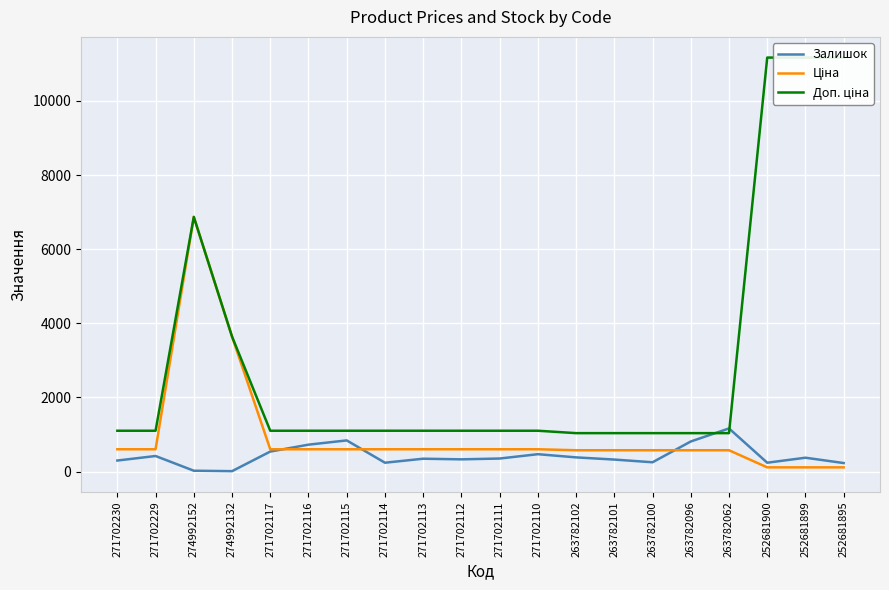

Reading left to right, list all the values displayed in this chart.

Залишок: 271702230=296.0	271702229=418.0	274992152=21.0	274992132=9.0	271702117=538.0	271702116=724.0	271702115=839.0	271702114=237.0	271702113=345.0	271702112=328.0	271702111=350.0	271702110=467.0	263782102=381.0	263782101=322.0	263782100=249.0	263782096=810.0	263782062=1162.0	252681900=237.0	252681899=372.0	252681895=228.0
Ціна: 271702230=599.9	271702229=599.9	274992152=6869.4	274992132=3640.8	271702117=599.9	271702116=599.9	271702115=599.9	271702114=599.9	271702113=599.9	271702112=599.9	271702111=599.9	271702110=599.9	263782102=573.5	263782101=573.5	263782100=573.5	263782096=573.5	263782062=573.5	252681900=111.7	252681899=111.7	252681895=111.7
Доп. ціна: 271702230=1100.0	271702229=1100.0	274992152=6869.4	274992132=3641.0	271702117=1100.0	271702116=1100.0	271702115=1100.0	271702114=1100.0	271702113=1100.0	271702112=1100.0	271702111=1100.0	271702110=1100.0	263782102=1035.1	263782101=1035.1	263782100=1035.1	263782096=1035.1	263782062=1035.1	252681900=11169.0	252681899=11169.0	252681895=11169.0